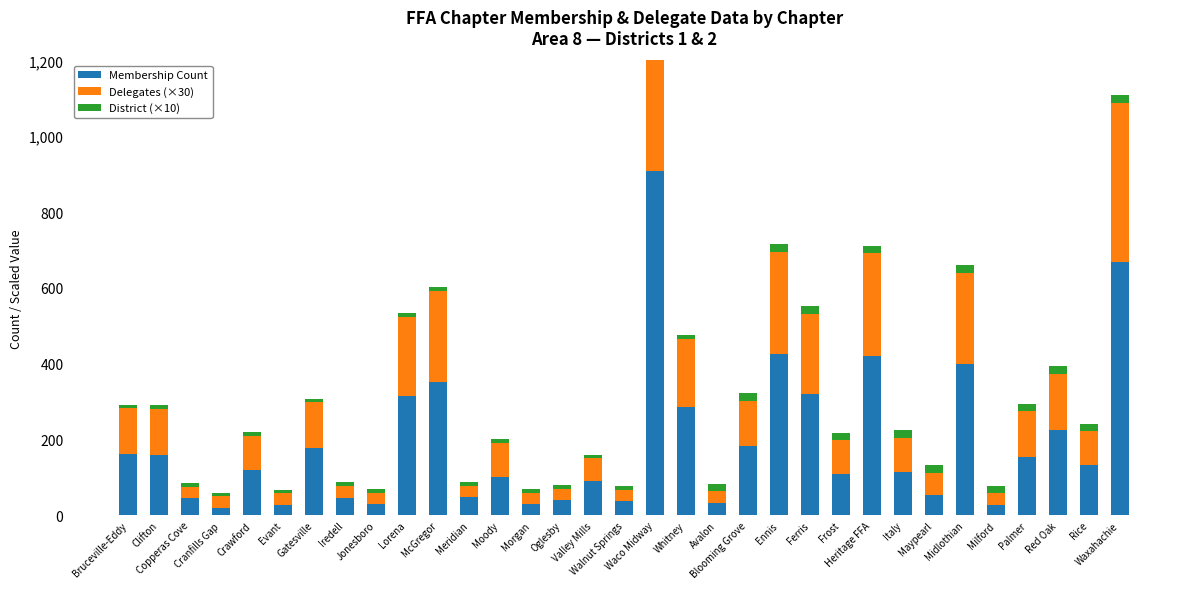

What is the spread (max minus min) of values at Copperas Cove?

35